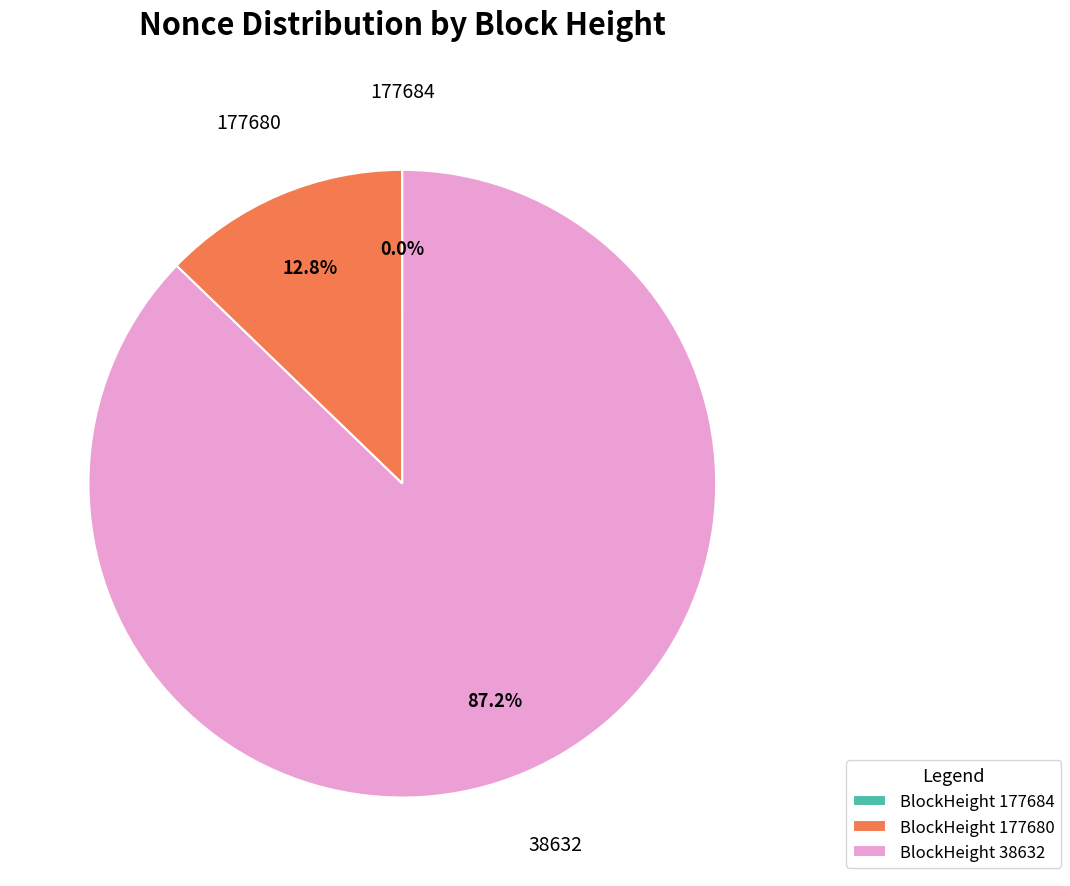

Is there a majority slice in this chart?

Yes